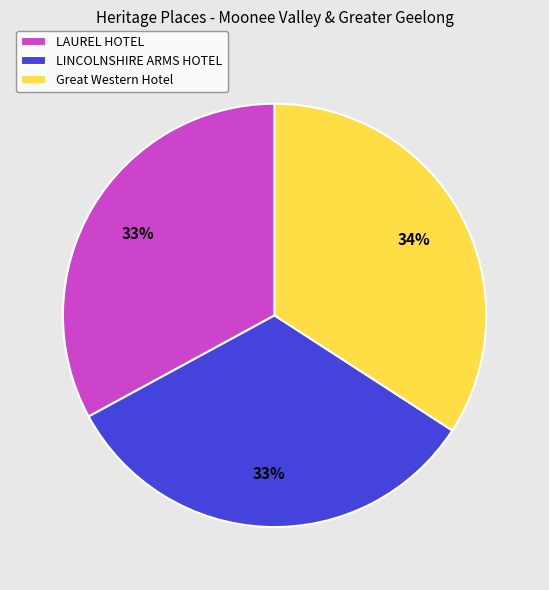

Is it true that LAUREL HOTEL is 33% of the pie?

True